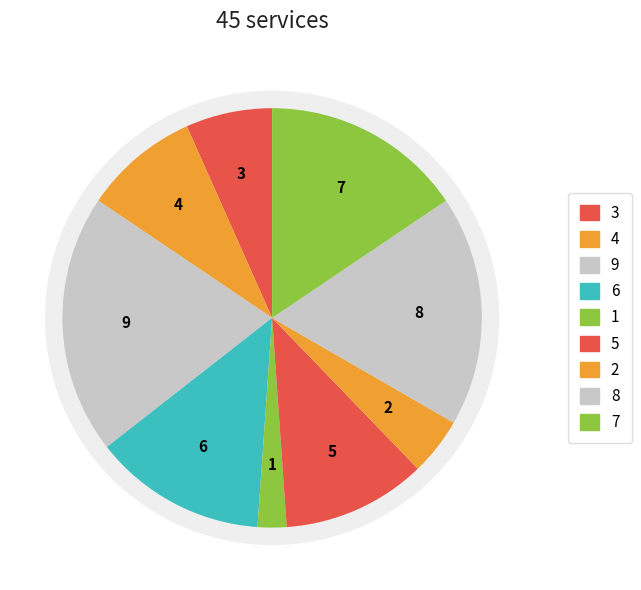

To the nearest percent, what is the combined percentage of 7 and 3?

22%